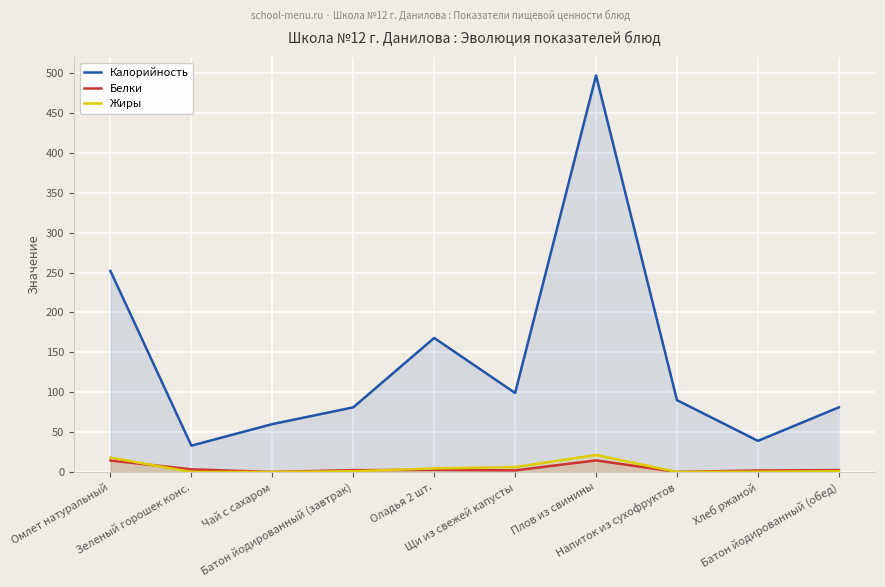

What is the maximum value for Белки?

14.5